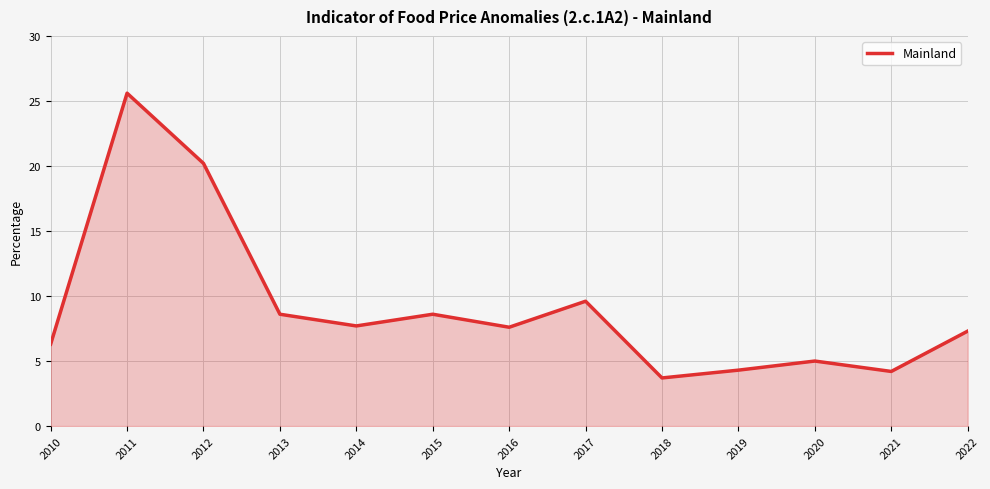

What is the difference between the values at 2021 and 2019?

0.1